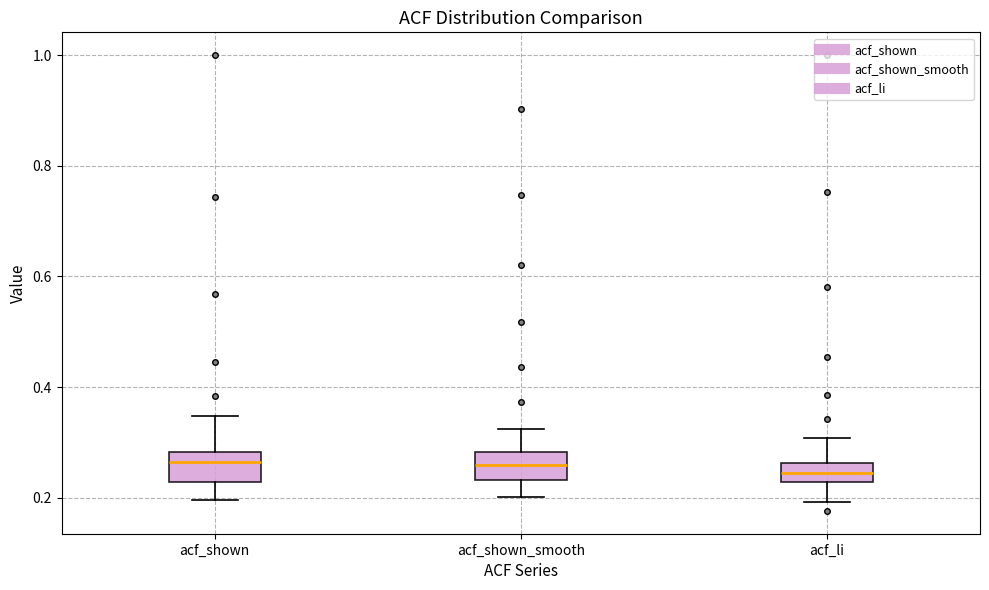

Reading left to right, transcribe this box plot: for each box, give where its median line is, the range the box spans, and where its two whiskers end, as read against the y-axis. The values are not printed on the chart, so give them approximately, as read against the axis.

acf_shown: median 0.26, box 0.22 to 0.28, whiskers 0.20 to 0.34
acf_shown_smooth: median 0.26, box 0.24 to 0.28, whiskers 0.20 to 0.32
acf_li: median 0.24, box 0.22 to 0.26, whiskers 0.20 to 0.30